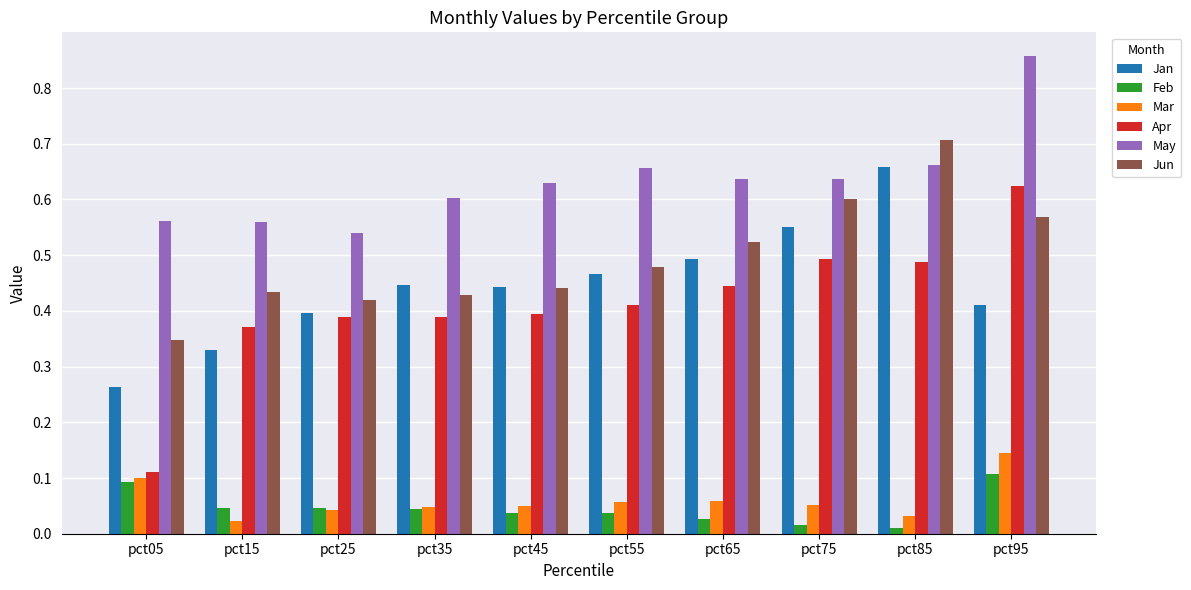

How many categories are shown in the chart?

10